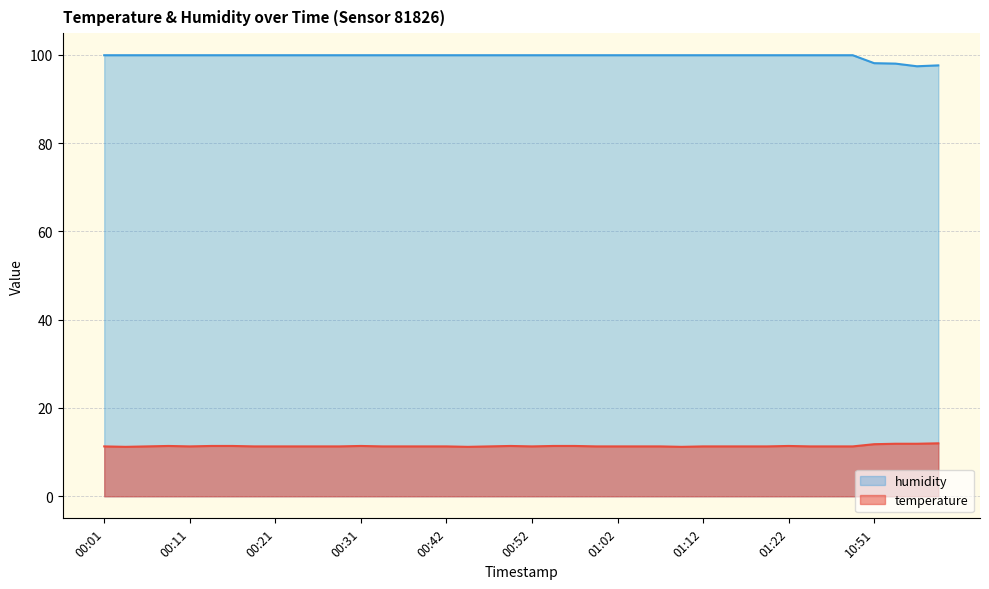

What is the total value across all series at 00:57?

111.3